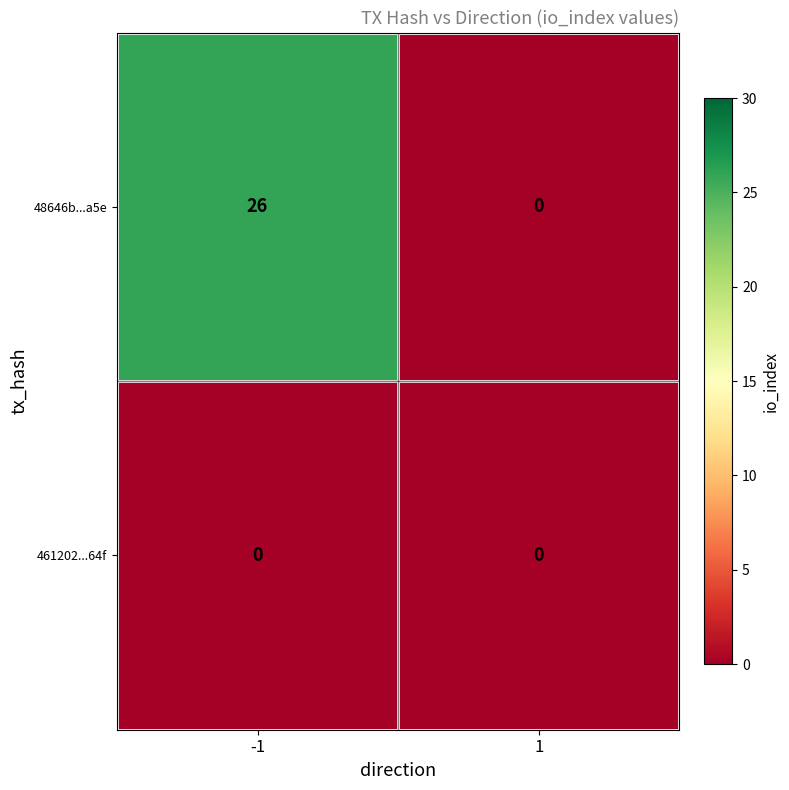

Which series has the largest total across all categories?

48646b...a5e